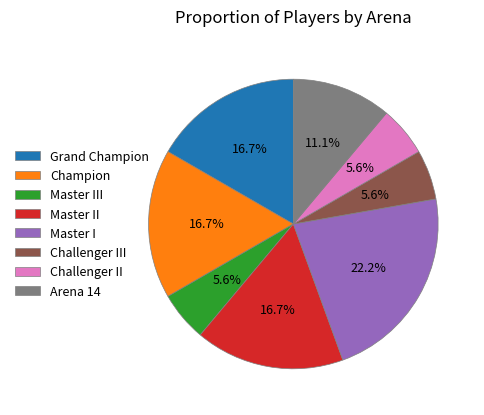

Is it true that Master II is 23% of the pie?

False